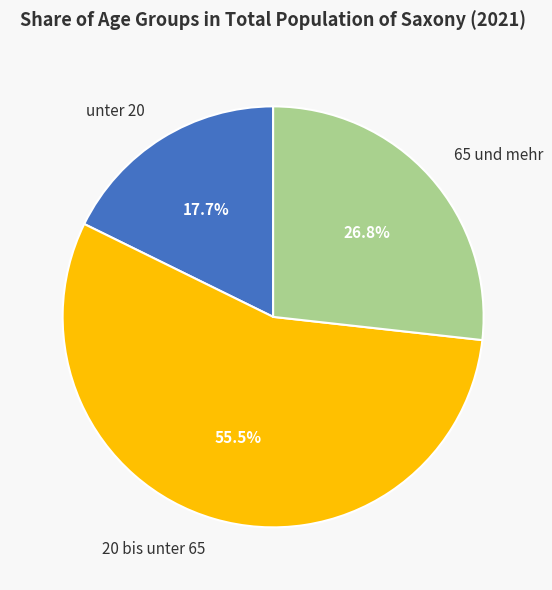

Is the sum of unter 20 and 65 und mehr greater than half?

No